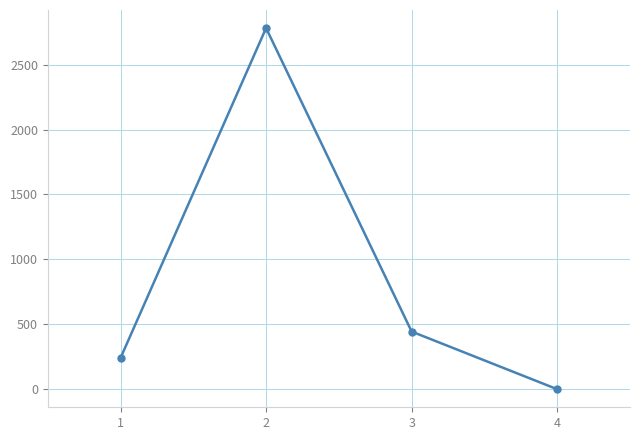

What is the sum of all values?

3466